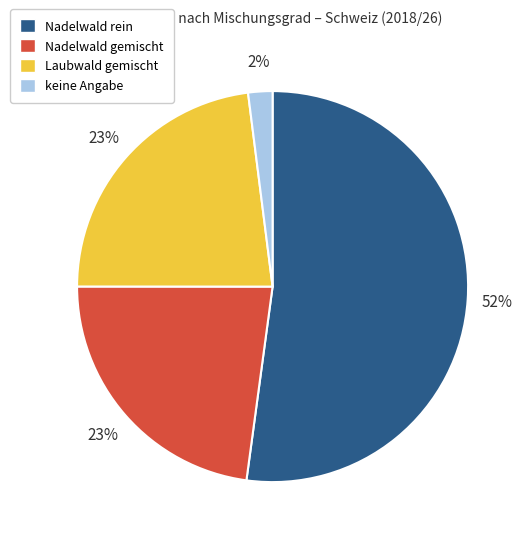

Is it true that Nadelwald gemischt is 16% of the pie?

False